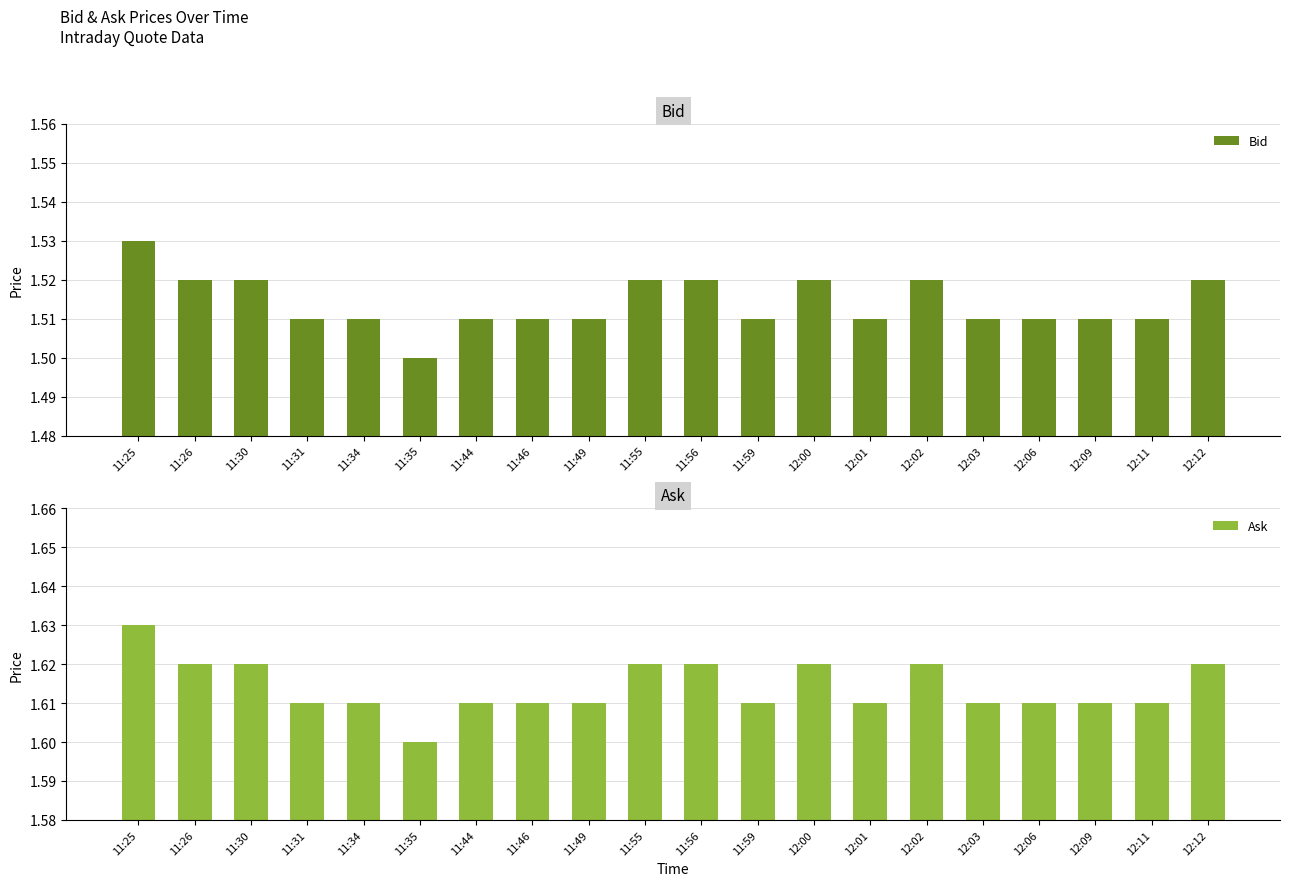

How many groups of bars are there?

20